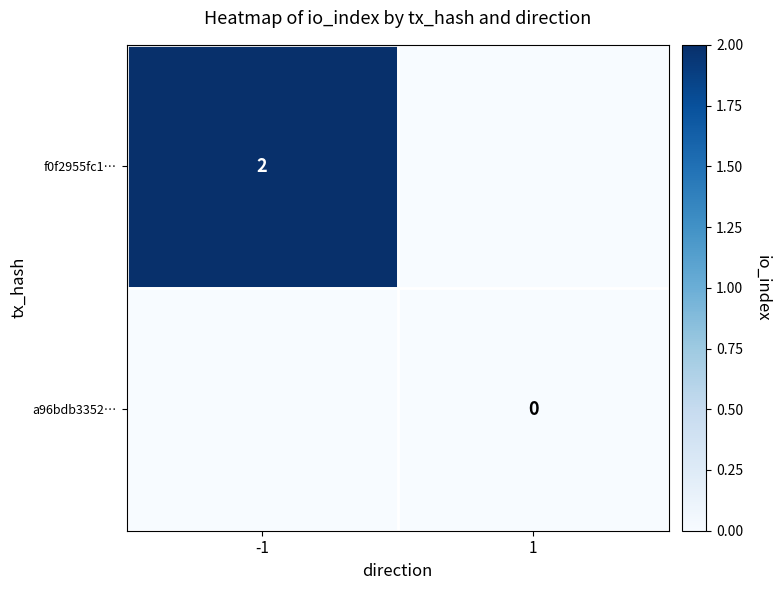

Is it true that f0f2955fc1… equals 2 at -1?

True